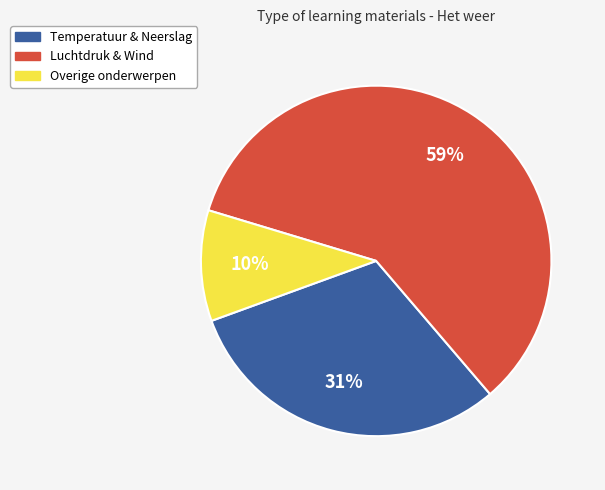

Is there any slice that represents more than half of the pie?

Yes